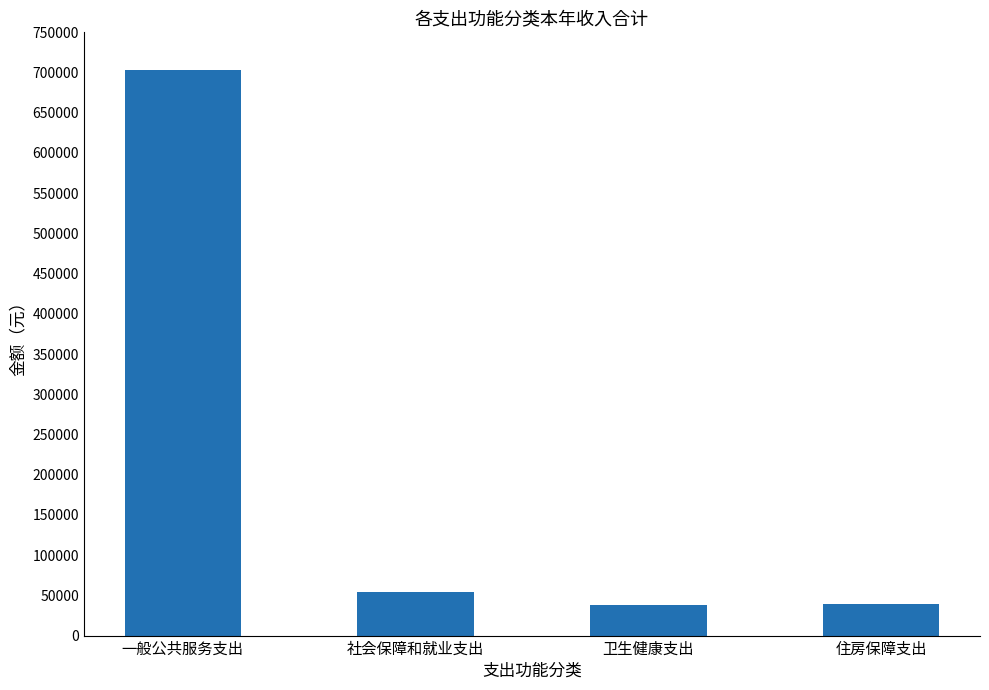

What is the ratio of the value at 一般公共服务支出 to the value at 卫生健康支出?

18.8